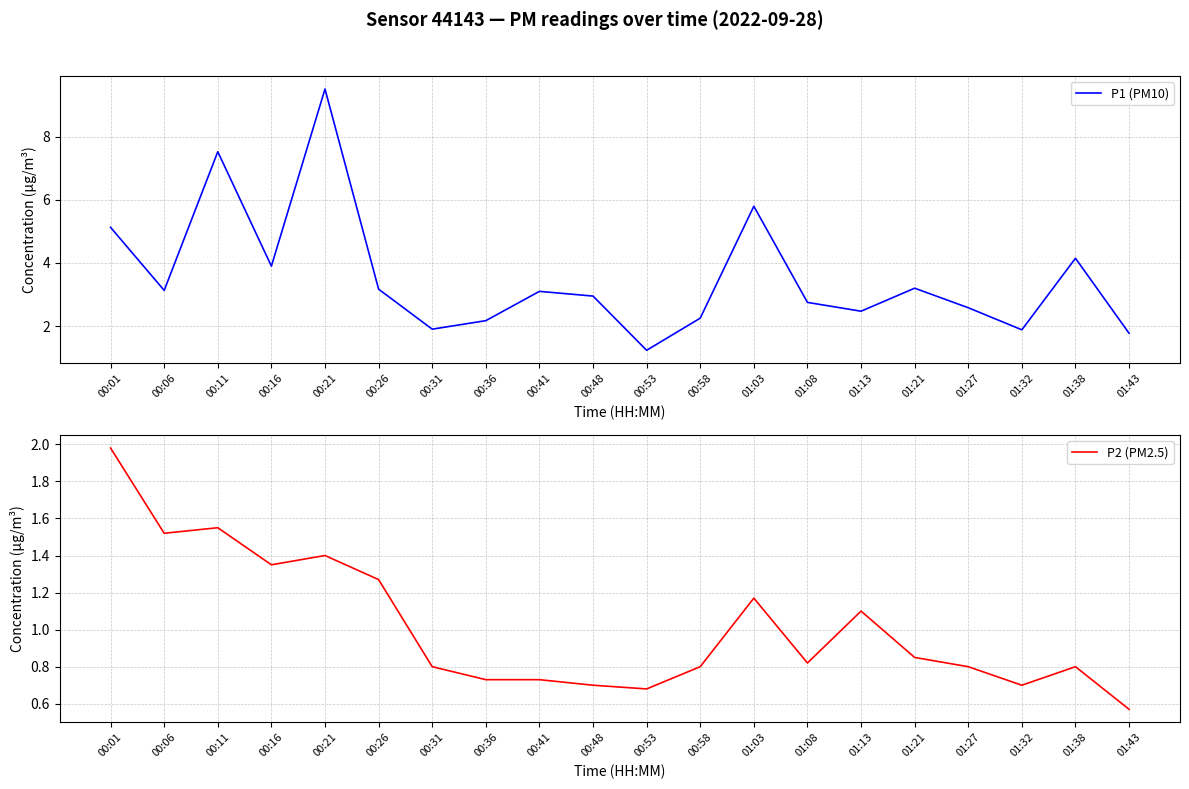

True or false: P1 (PM10) and P2 (PM2.5) intersect in this chart.

False